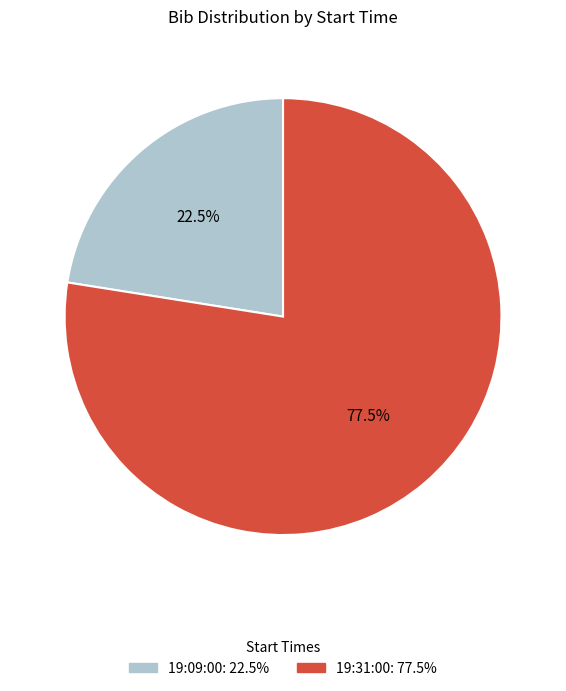

To the nearest percent, what is the difference between the 19:31:00 and 19:09:00 slice percentages?

55%